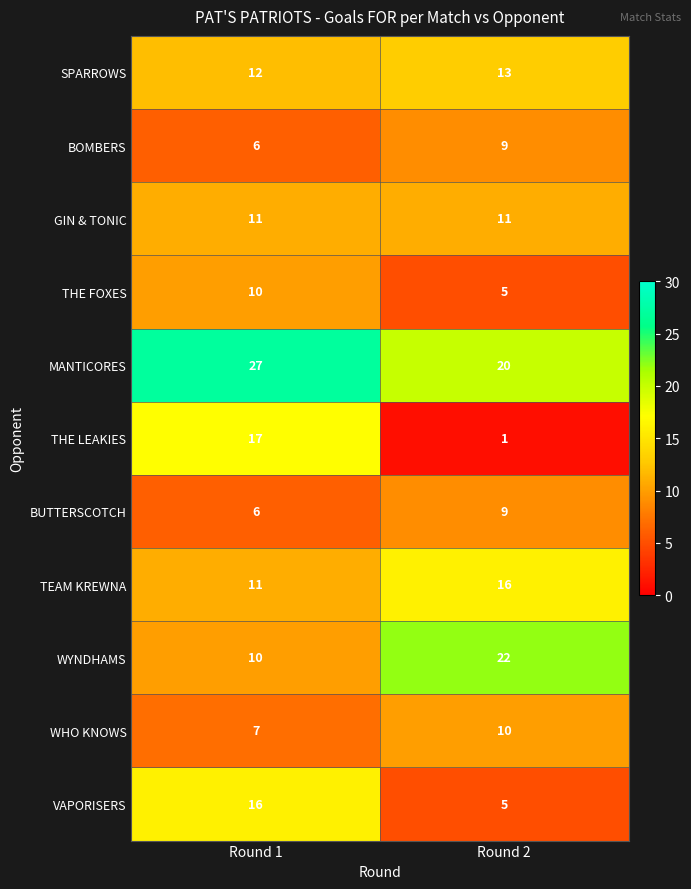

What is the lowest value of the THE FOXES series?

5